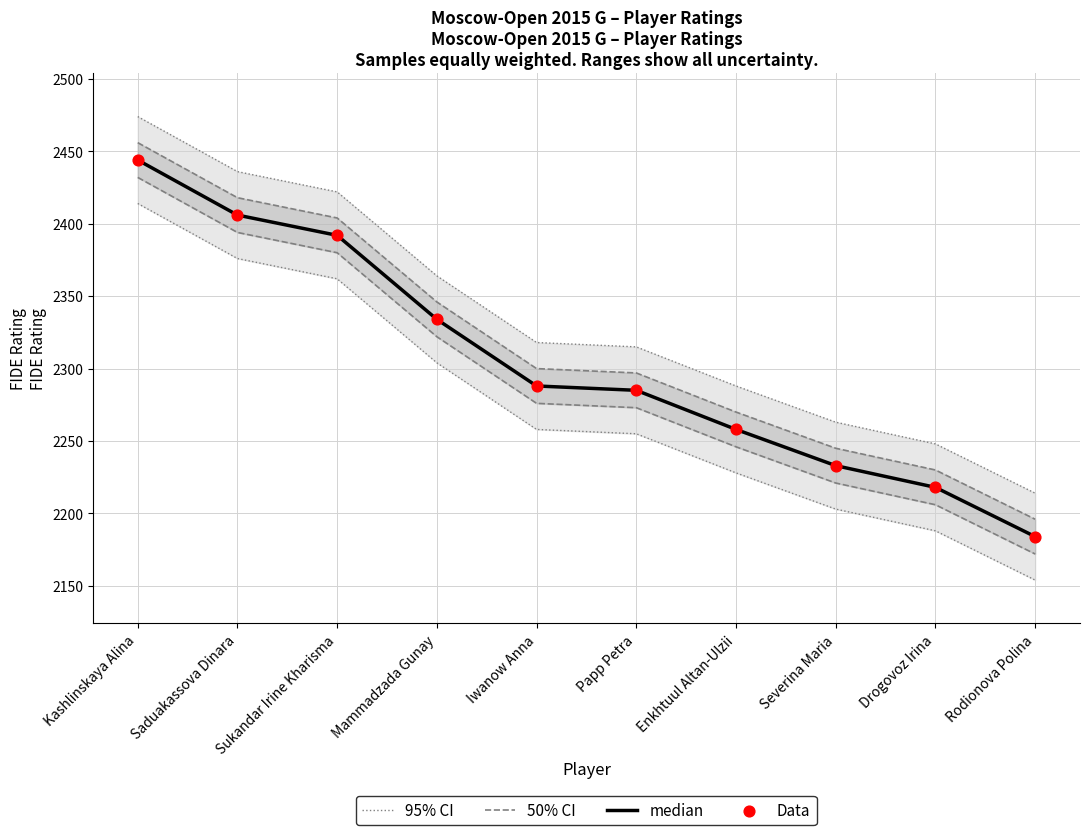

Is the value of Data at Papp Petra greater than the value of 50% CI at Mammadzada Gunay?

No